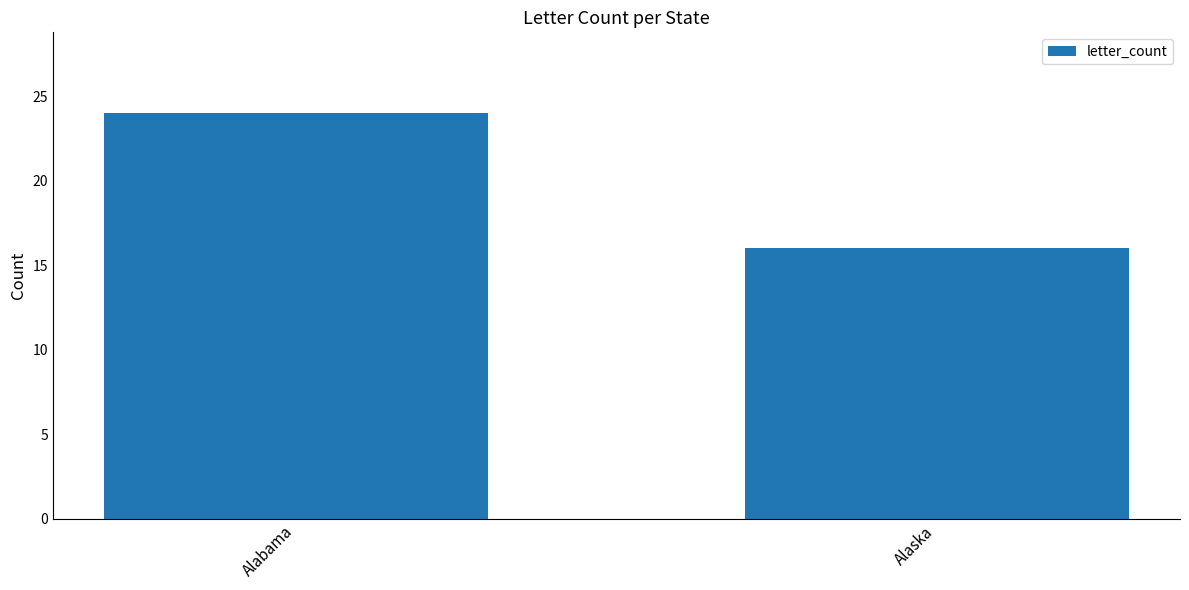

What is the change in value from Alabama to Alaska?

-8